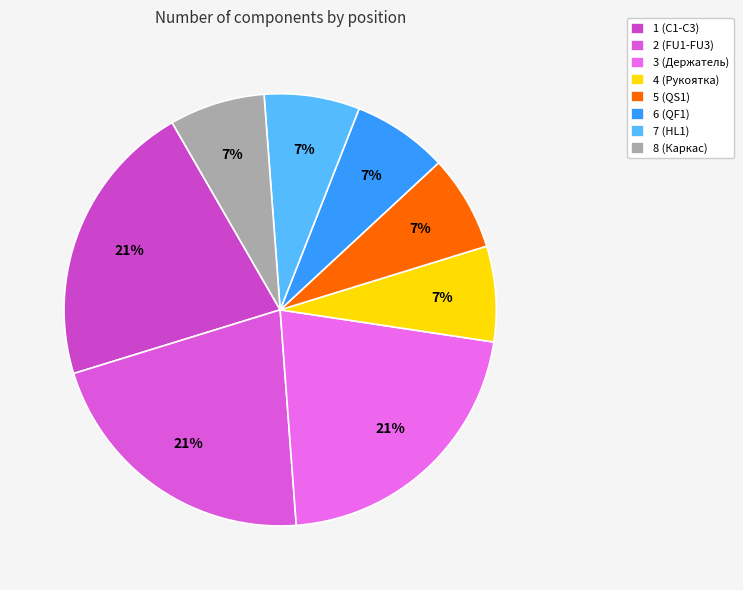

True or false: 7 (HL1) accounts for 7% of the total.

True